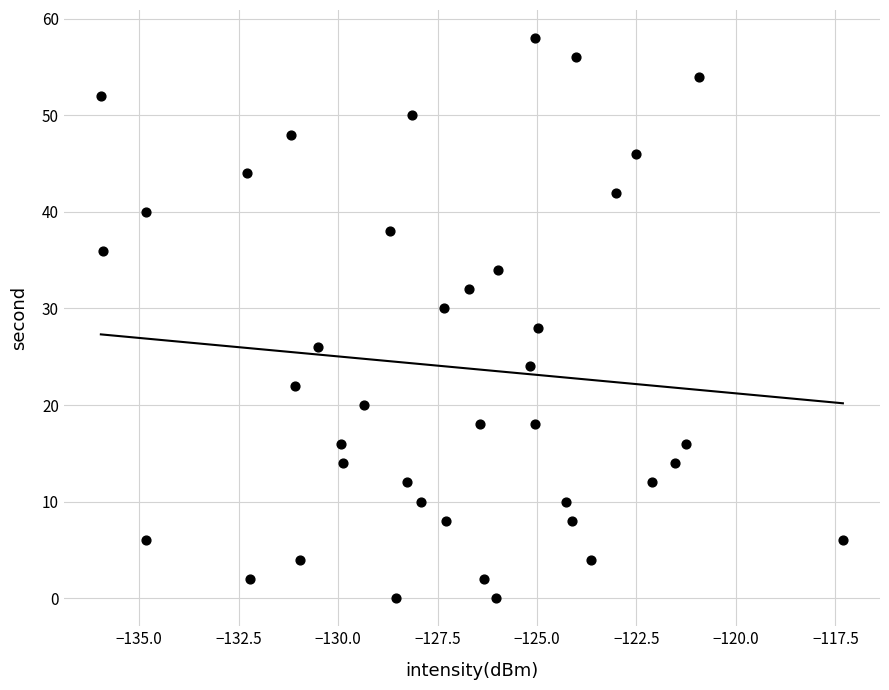

What is the range of Y values (max minus min)?

58